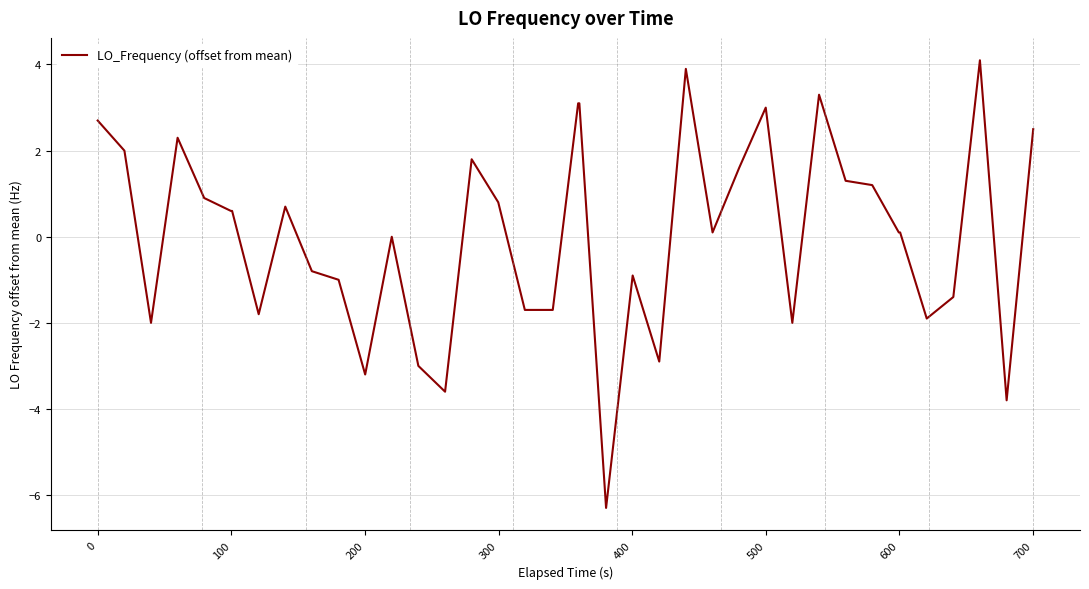

Count the number of data series in this chart.

1